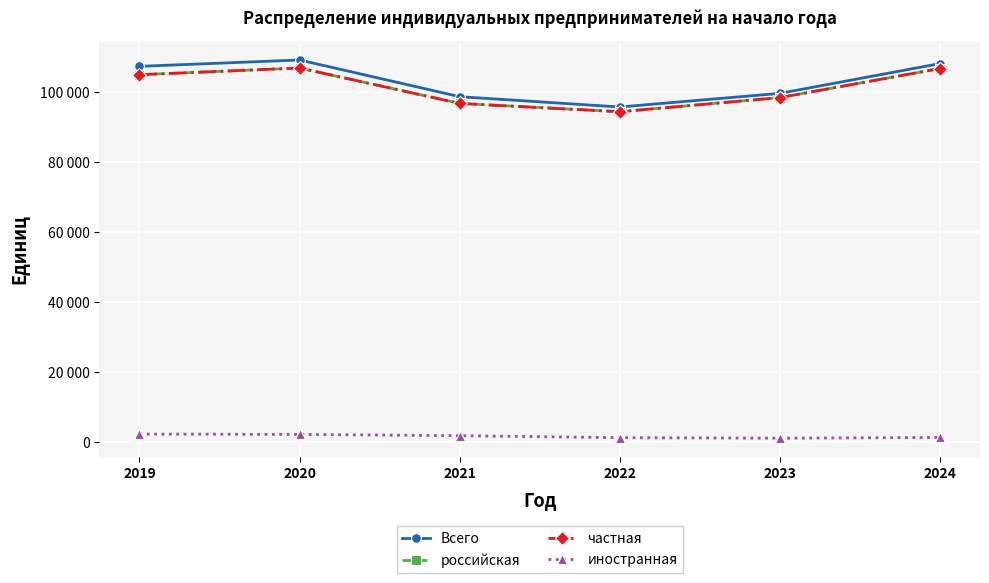

Reading left to right, what are all the values shown in this chart?

Всего: 107352	109175	98693	95751	99643	108144
российская: 104969	106882	96771	94396	98432	106731
частная: 104969	106882	96771	94396	98432	106731
иностранная: 2383	2293	1922	1355	1211	1413